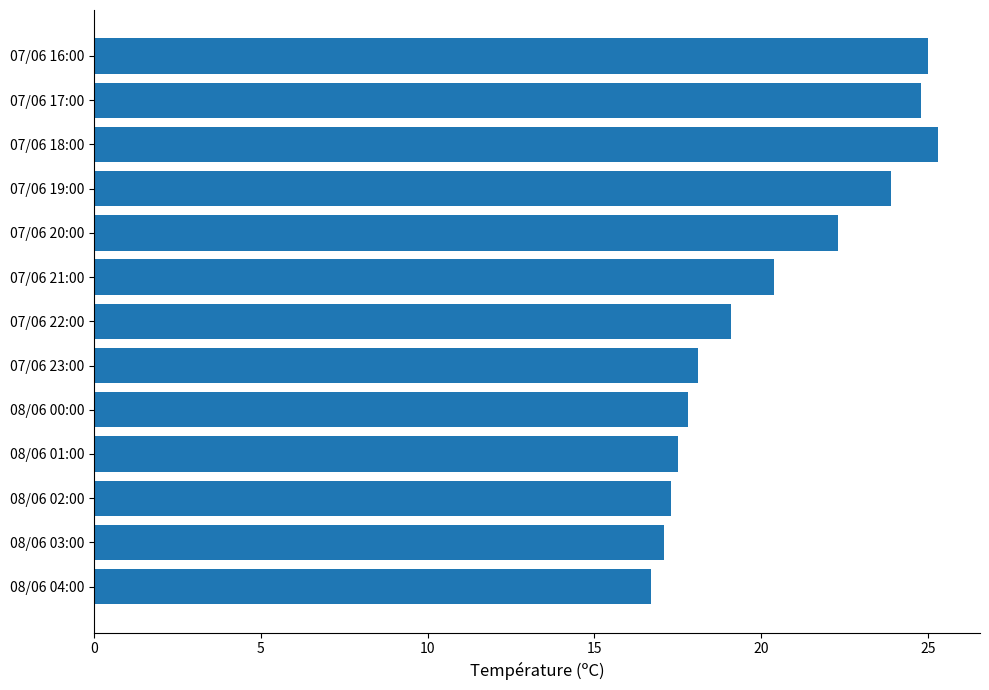

Reading bottom to top, transcribe all the data shown in this chart.

08/06 04:00=16.7	08/06 03:00=17.1	08/06 02:00=17.3	08/06 01:00=17.5	08/06 00:00=17.8	07/06 23:00=18.1	07/06 22:00=19.1	07/06 21:00=20.4	07/06 20:00=22.3	07/06 19:00=23.9	07/06 18:00=25.3	07/06 17:00=24.8	07/06 16:00=25.0